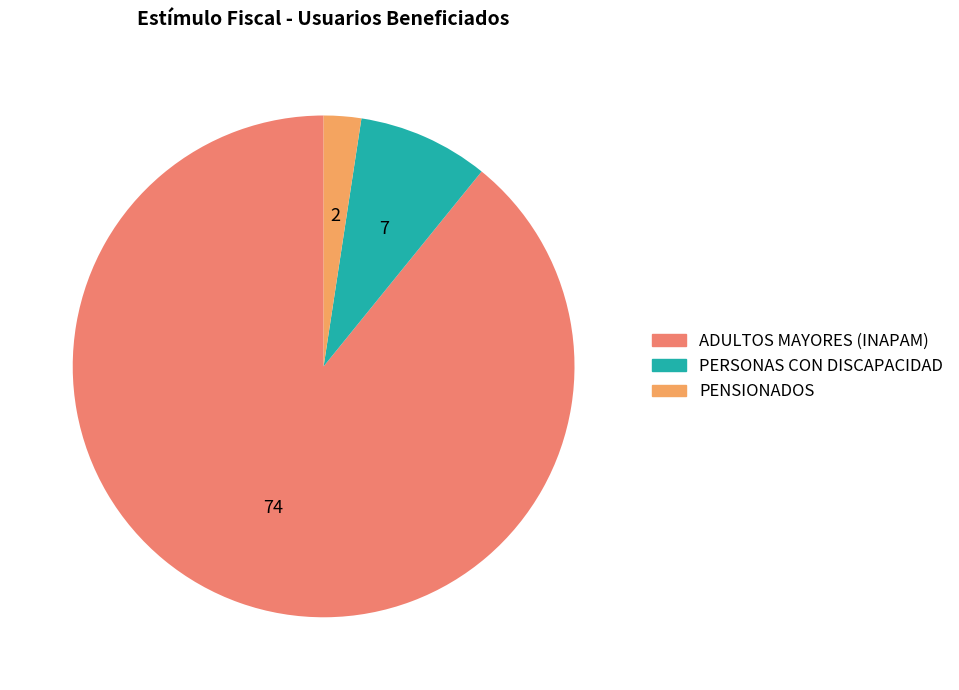

To the nearest percent, what is the difference between the largest and smallest slice percentages?

87%